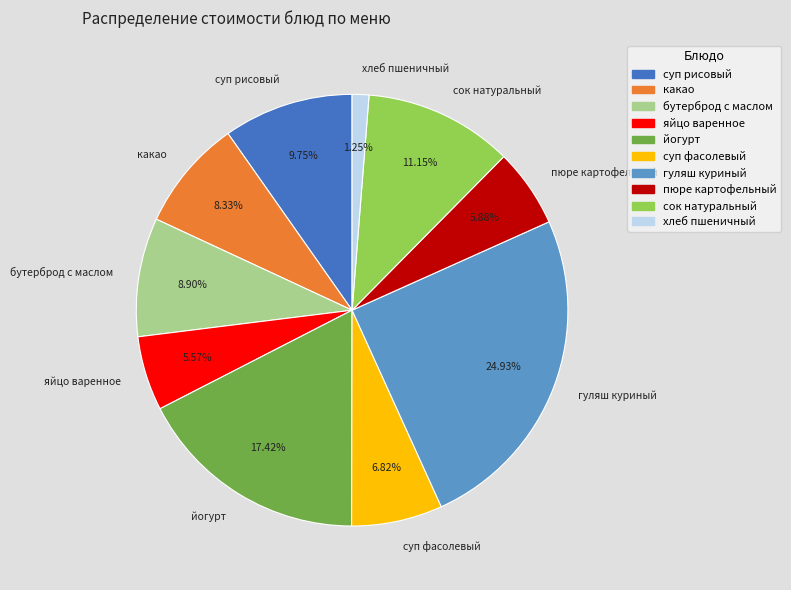

To the nearest percent, what percentage of the pie is хлеб пшеничный?

1%